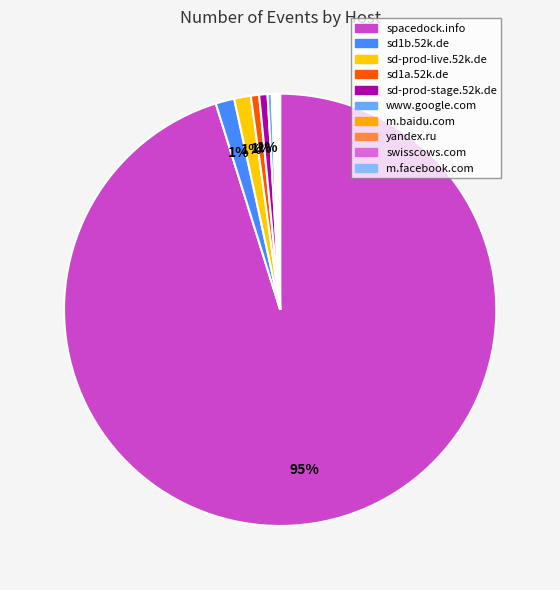

Which category has the smallest portion of the pie?

m.baidu.com